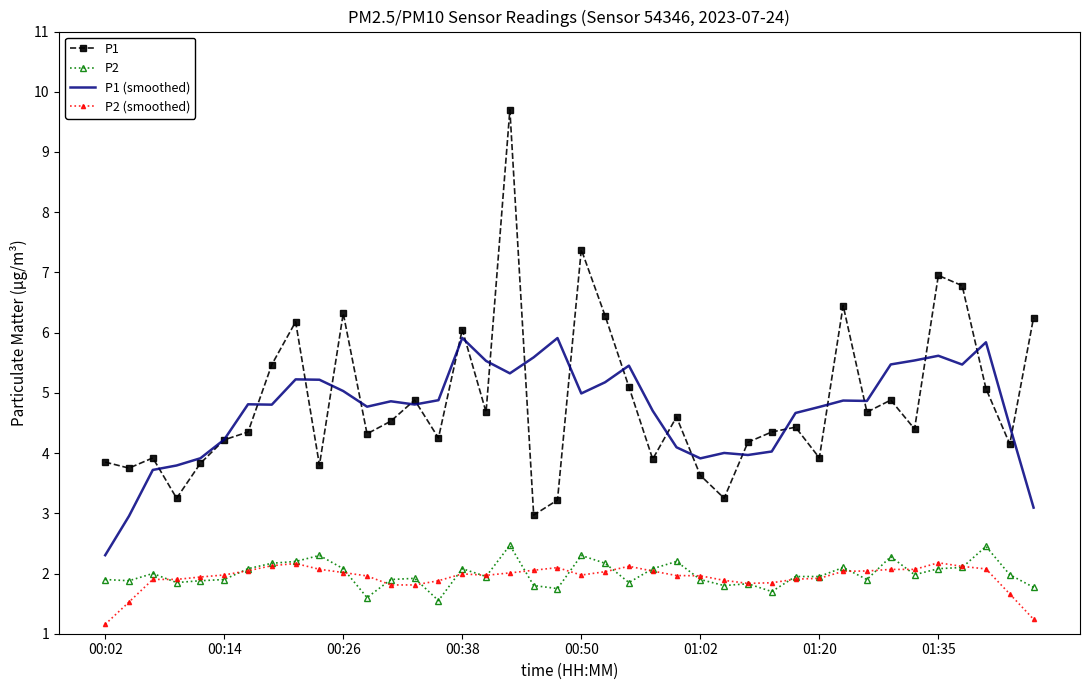

After their last crossing, which series has the higher values: P2 (smoothed) or P2?

P2